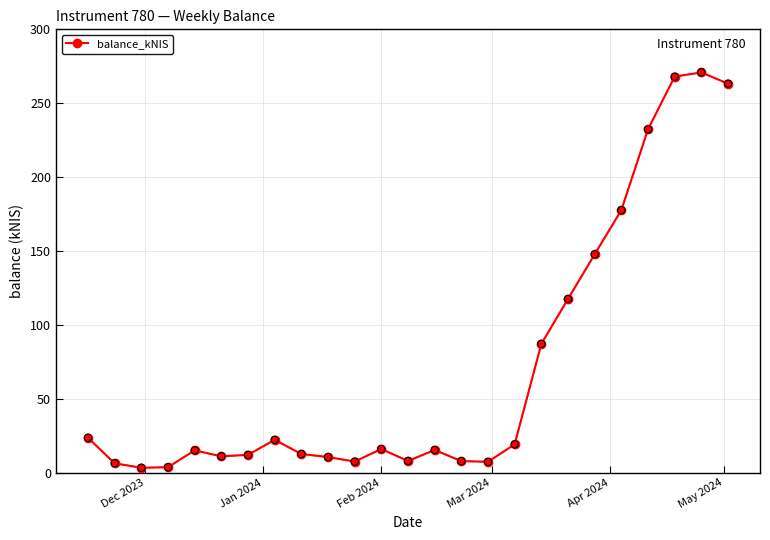

What is the difference between the maximum and minimum values?

267.5